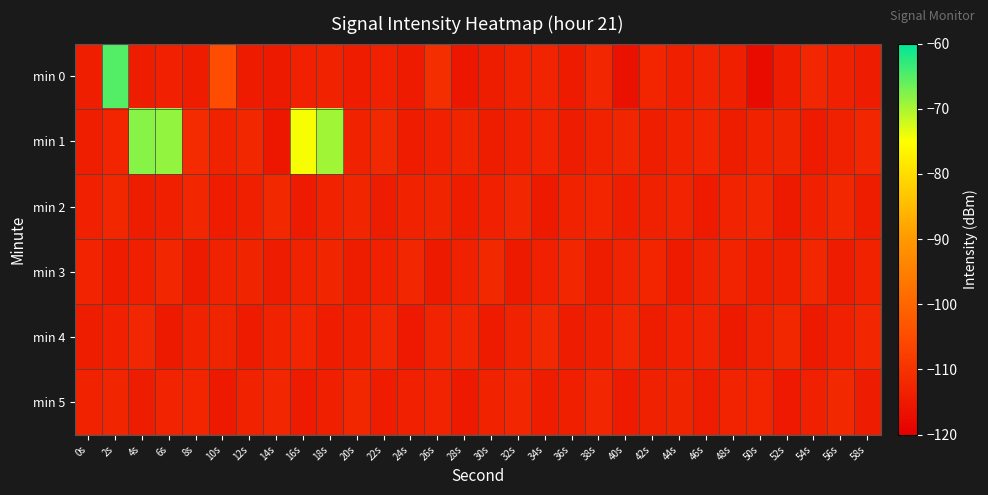

Which series has the largest total across all categories?

min 1